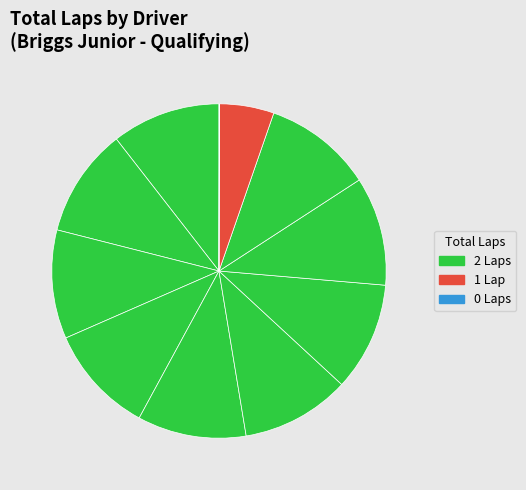

How many slices are in this pie chart?

11